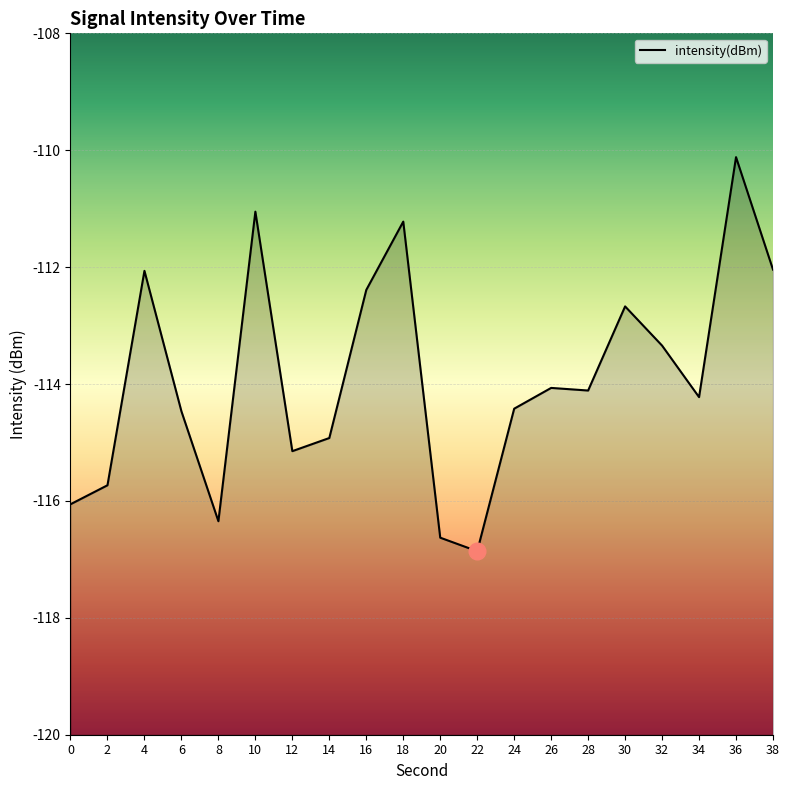

At which category does the chart reach its minimum across all series?

22